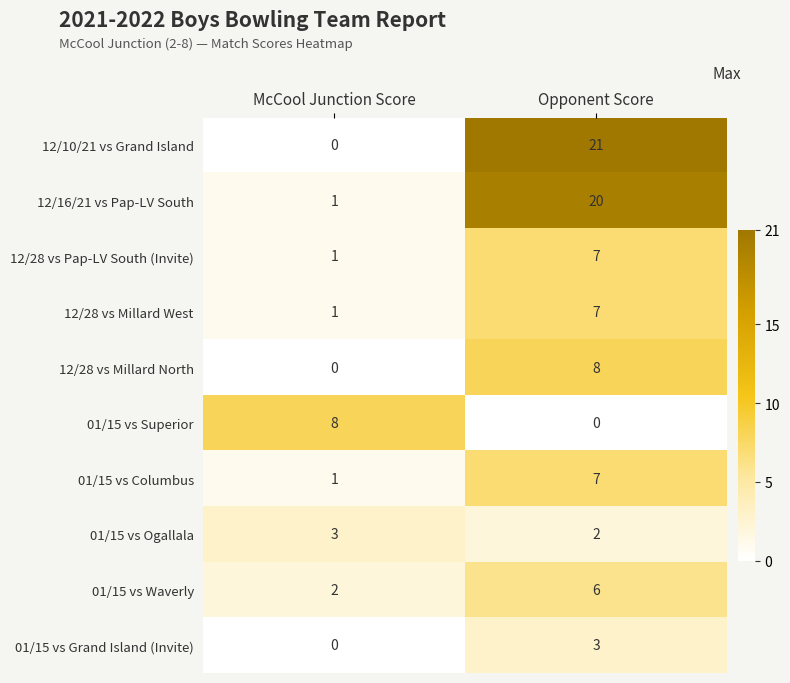

At which category is the sum across all series the highest?

Opponent Score